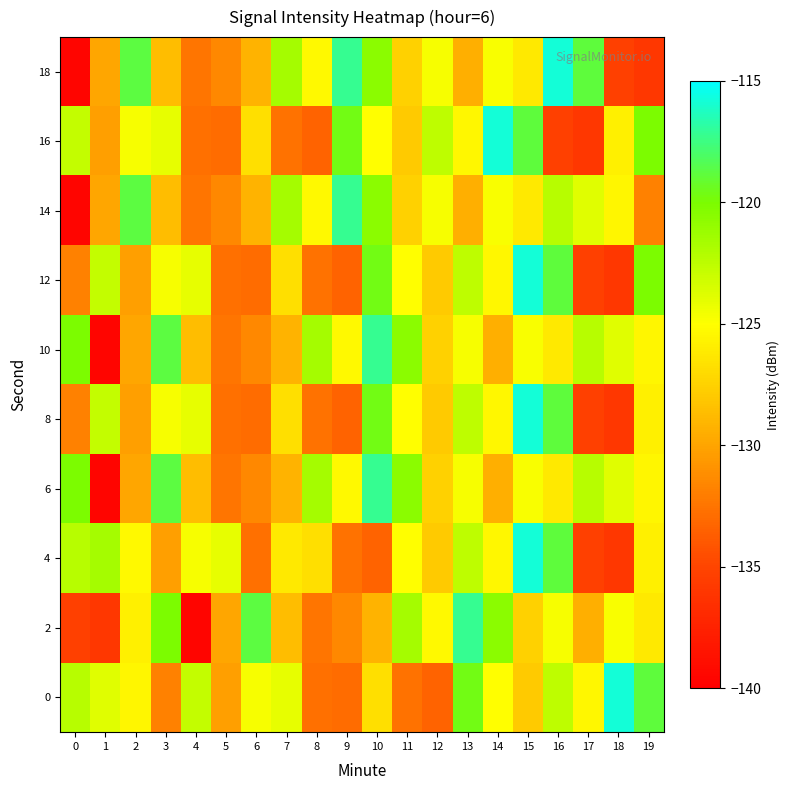

Rank the series by their maximum value, from highest to lowest.

0, 4, 8, 12, 16, 18, 2, 6, 10, 14